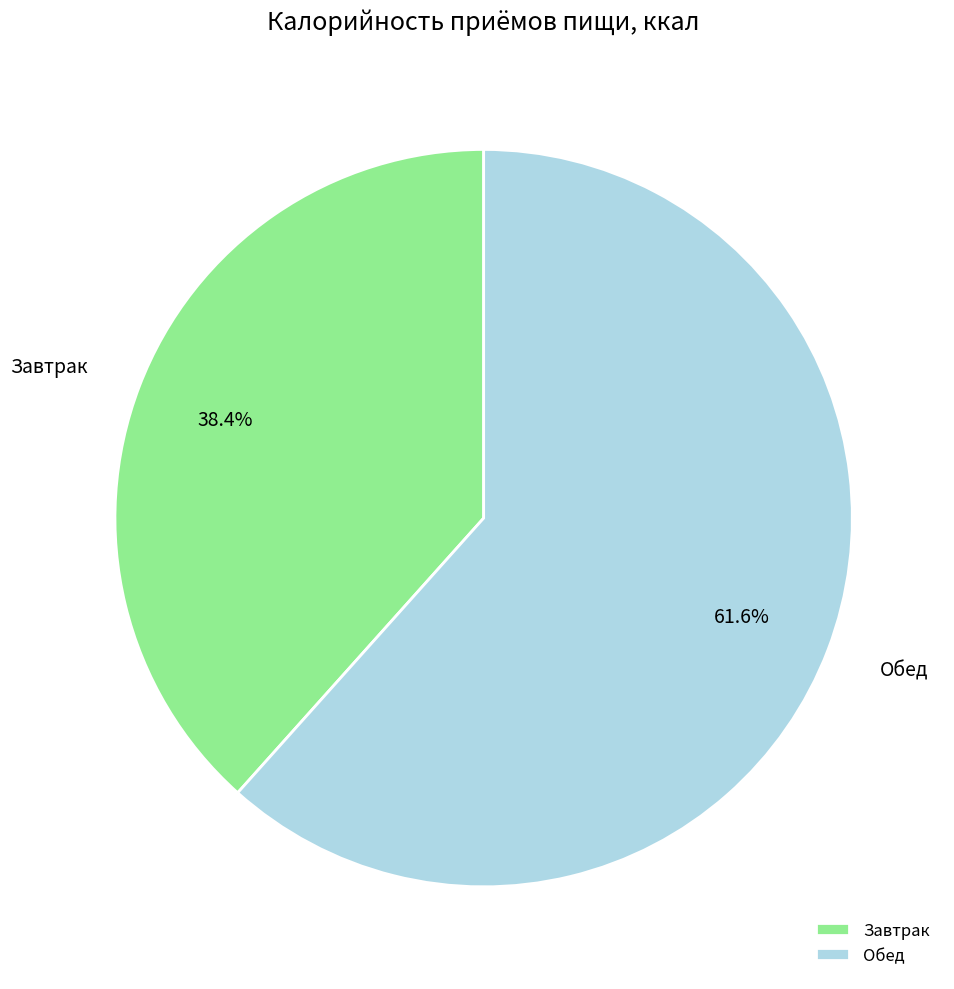

What is the ratio of the value at Завтрак to the value at Обед?

0.6